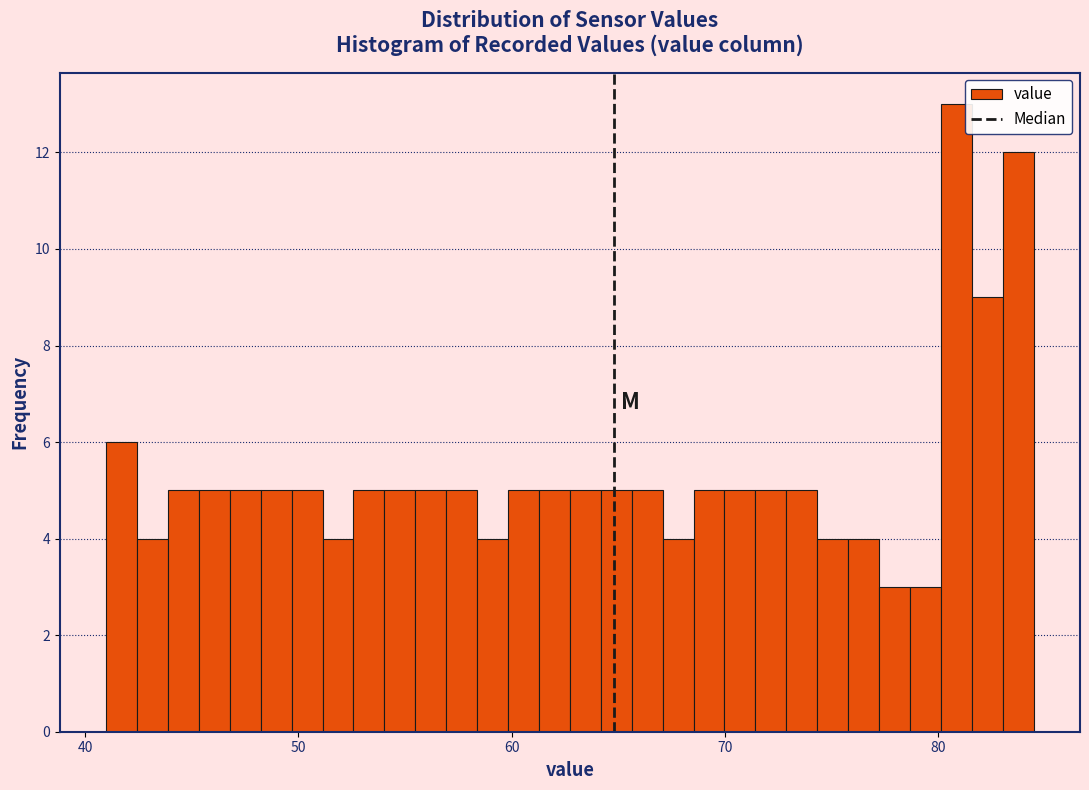

Read against the x-axis, roughly where is the centre of the tallest bar?

81